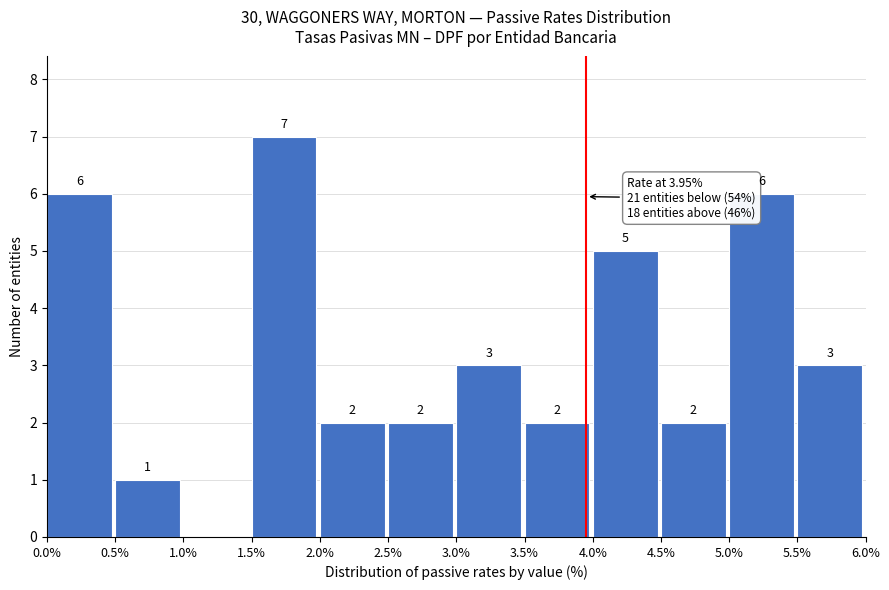

Which range on the x-axis has the tallest bar?

1.5% to 2.0%